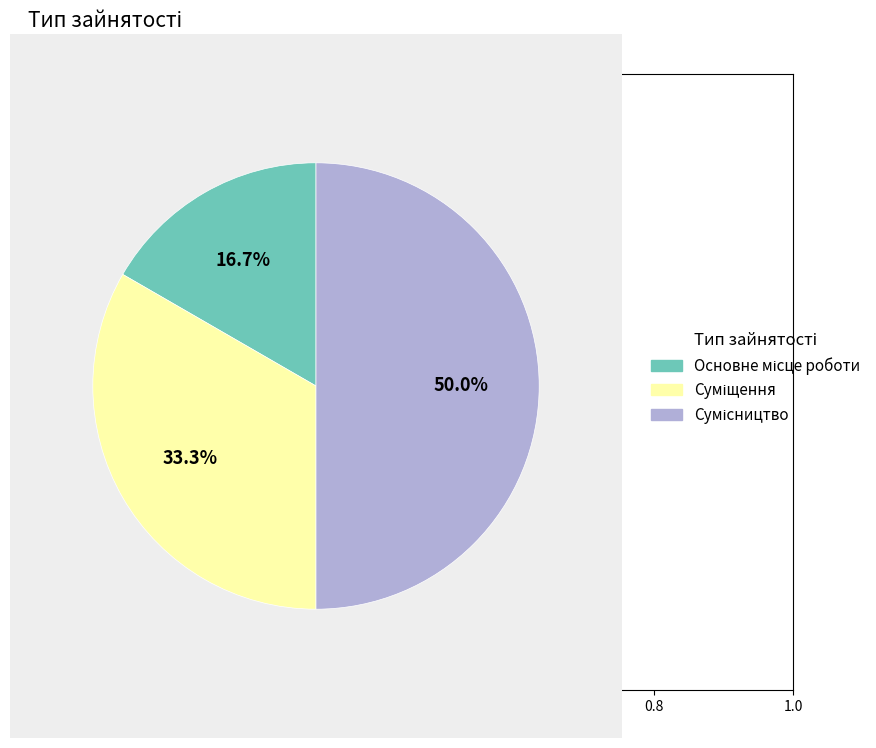

How many slices are in this pie chart?

3